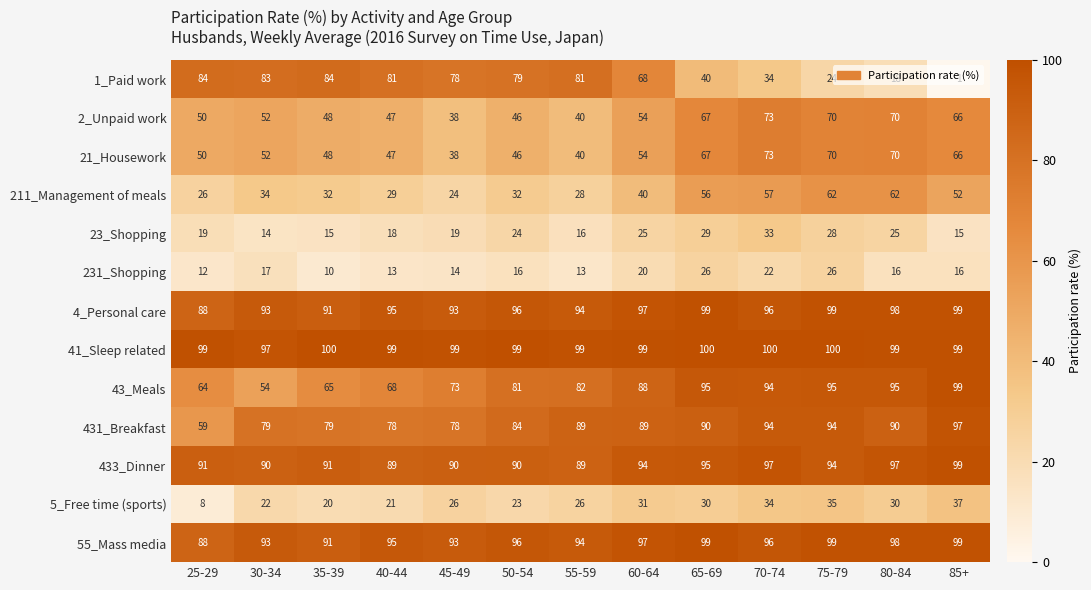

At which label is 1_Paid work closest to 42?

65-69